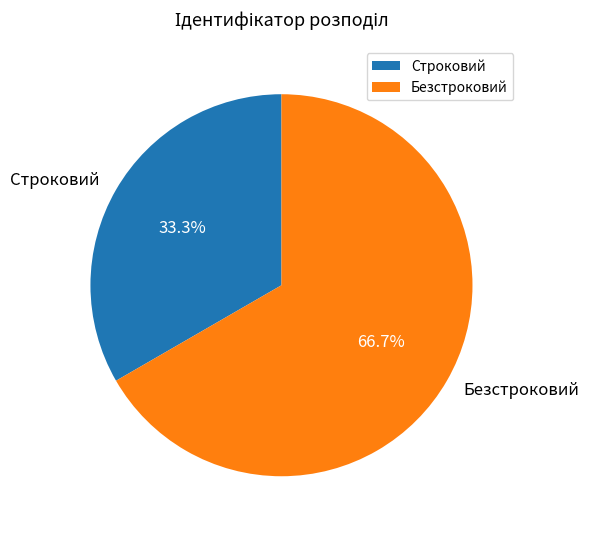

Which has a higher value, Строковий or Безстроковий?

Безстроковий